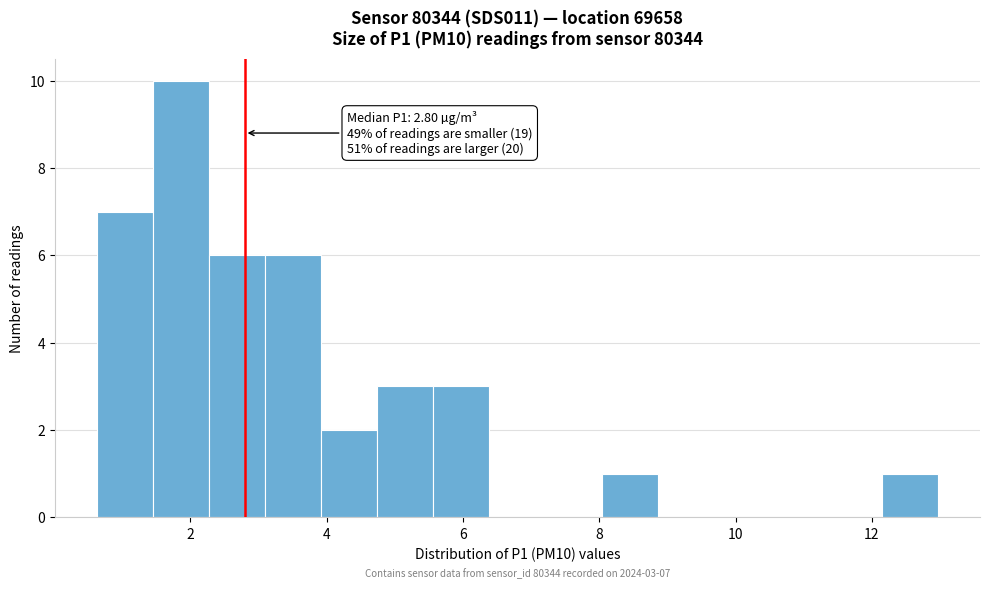

Which range on the x-axis has the tallest bar?

1.4 to 2.2